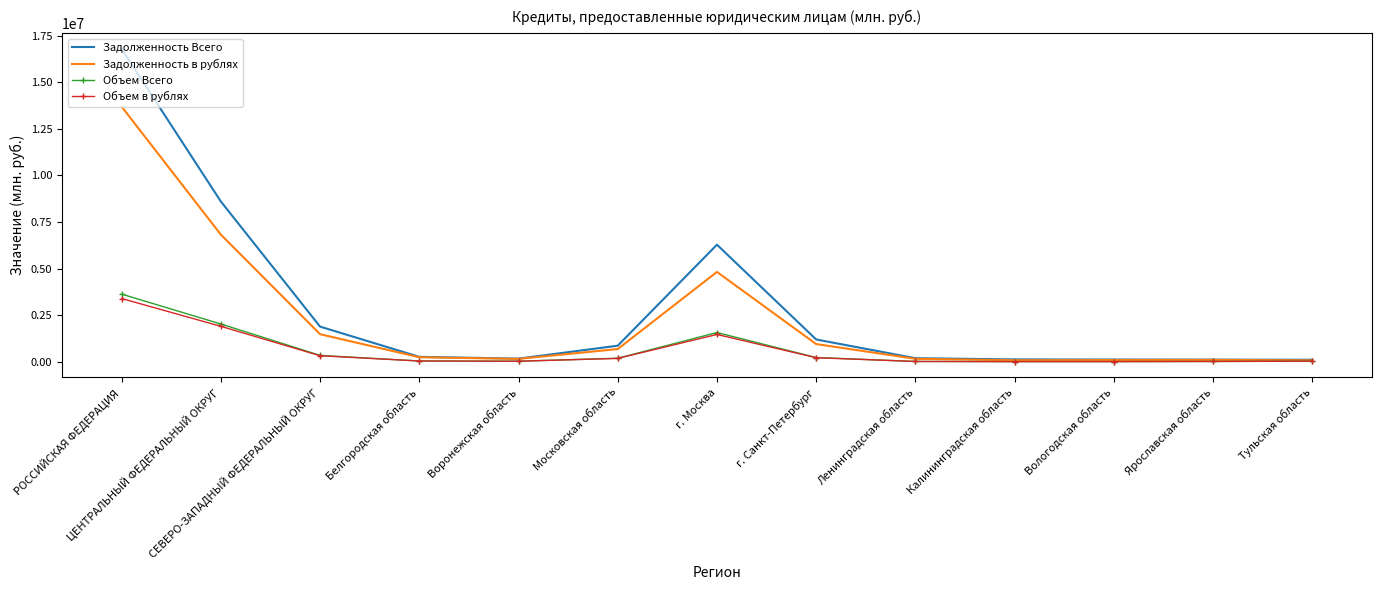

What is the minimum value for Задолженность в рублях?

79076